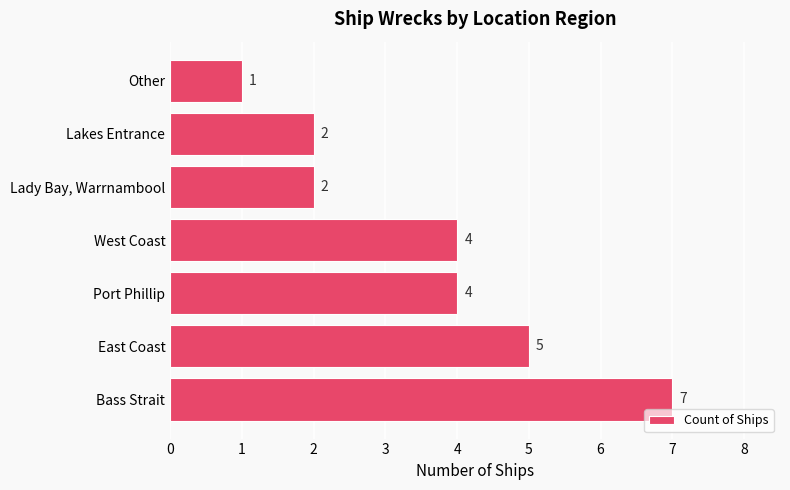

What is the smallest value displayed?

1